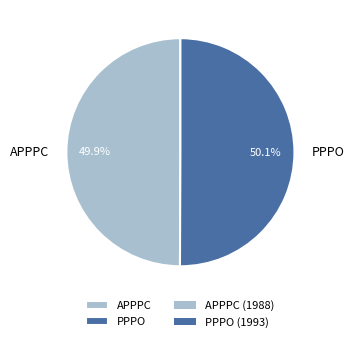

Combined, what portion of the pie is APPPC and PPPO?

100.0%